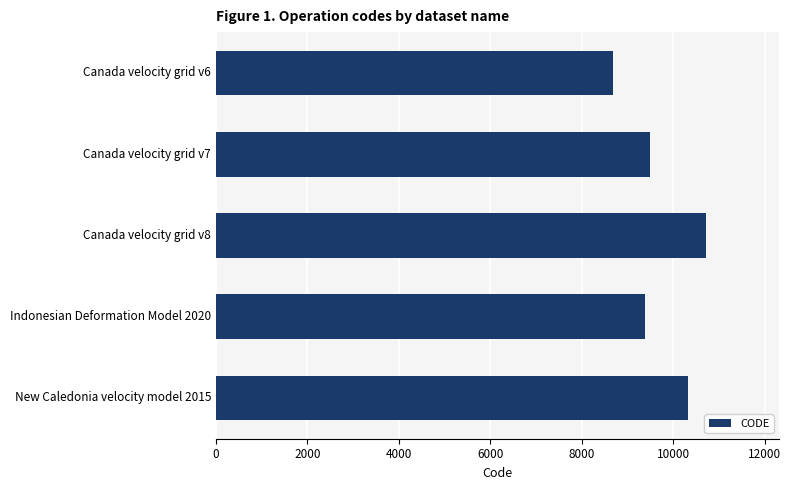

Where is the data nearest to the value 9691?

Canada velocity grid v7